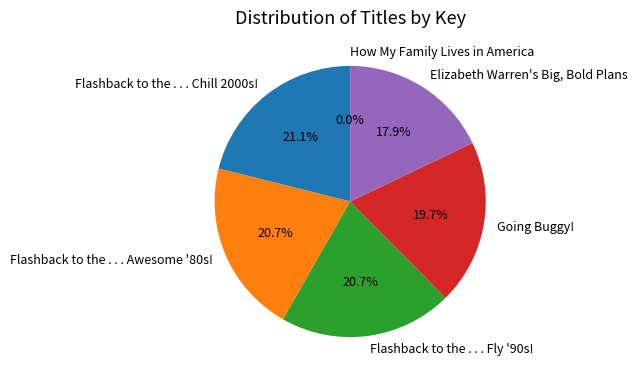

What percentage is NOT represented by Elizabeth Warren's Big, Bold Plans?

82.1%